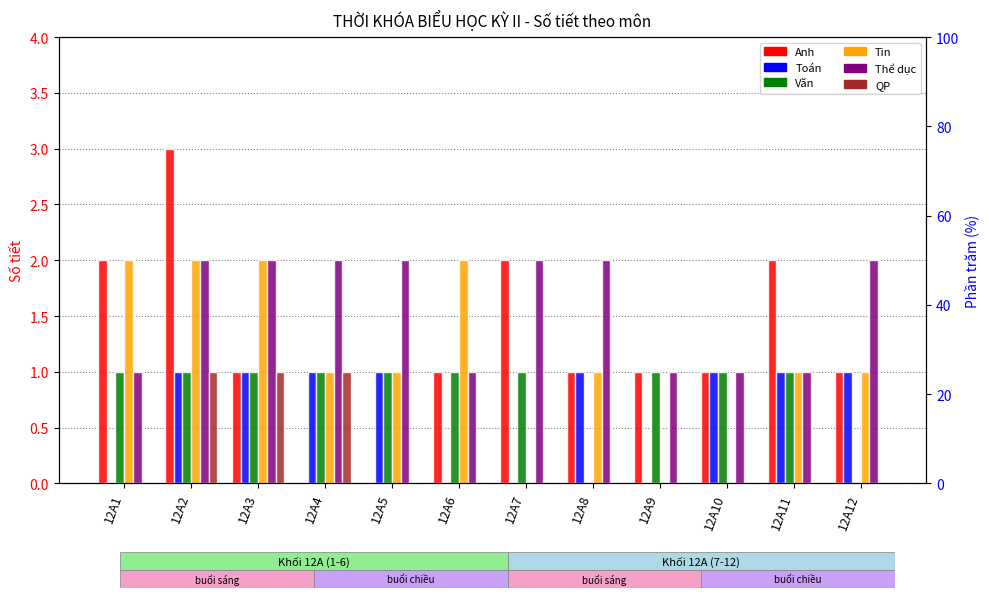

How many values in the Tin series are below 1?

3